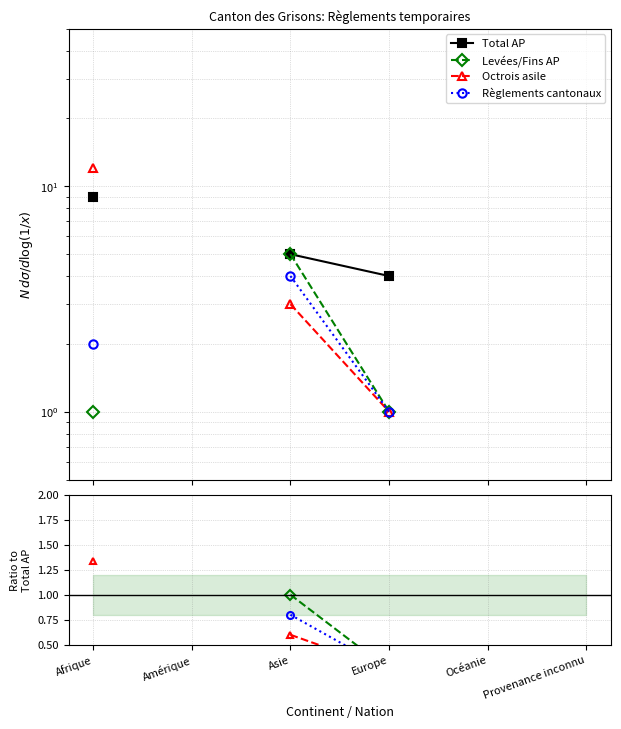

Does the chart display data point markers on the line(s)?

Yes